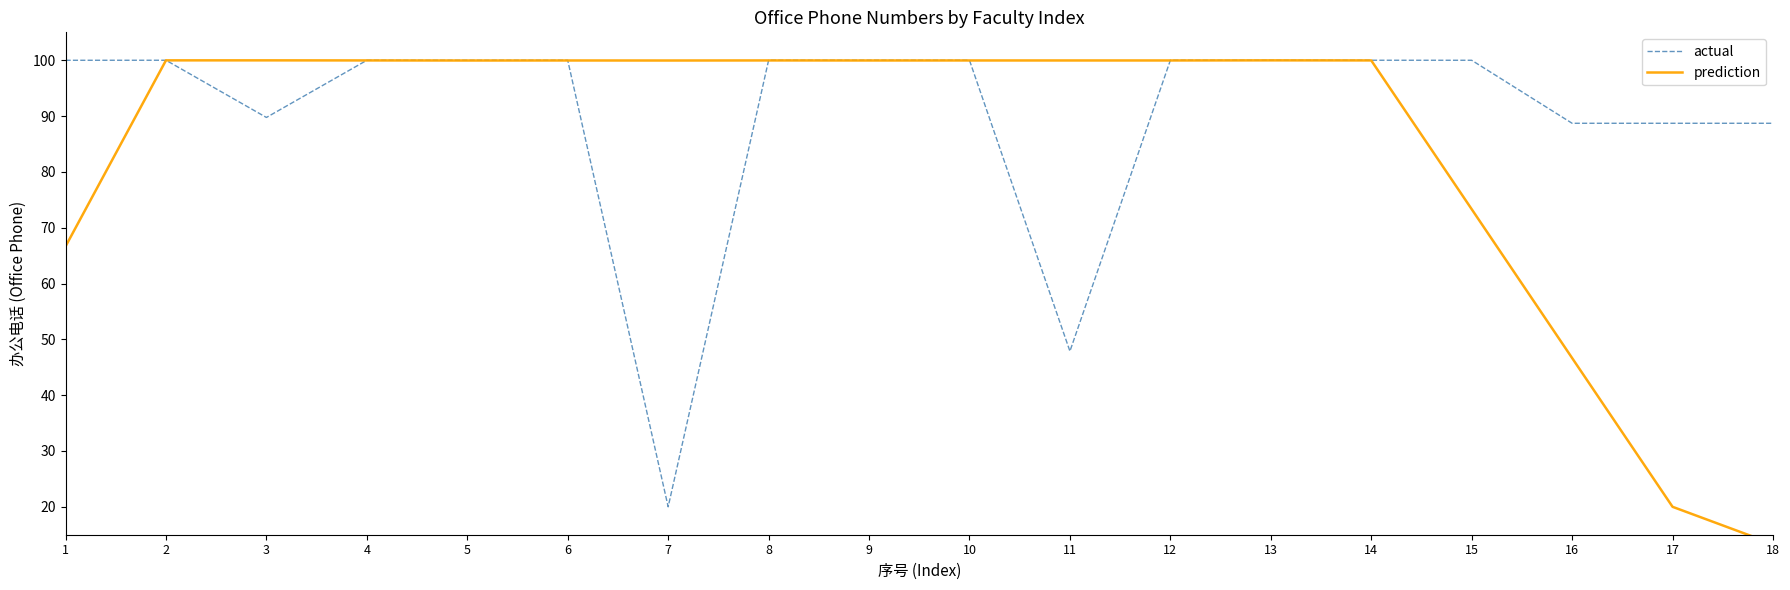

What is the greatest value displayed?

100.0